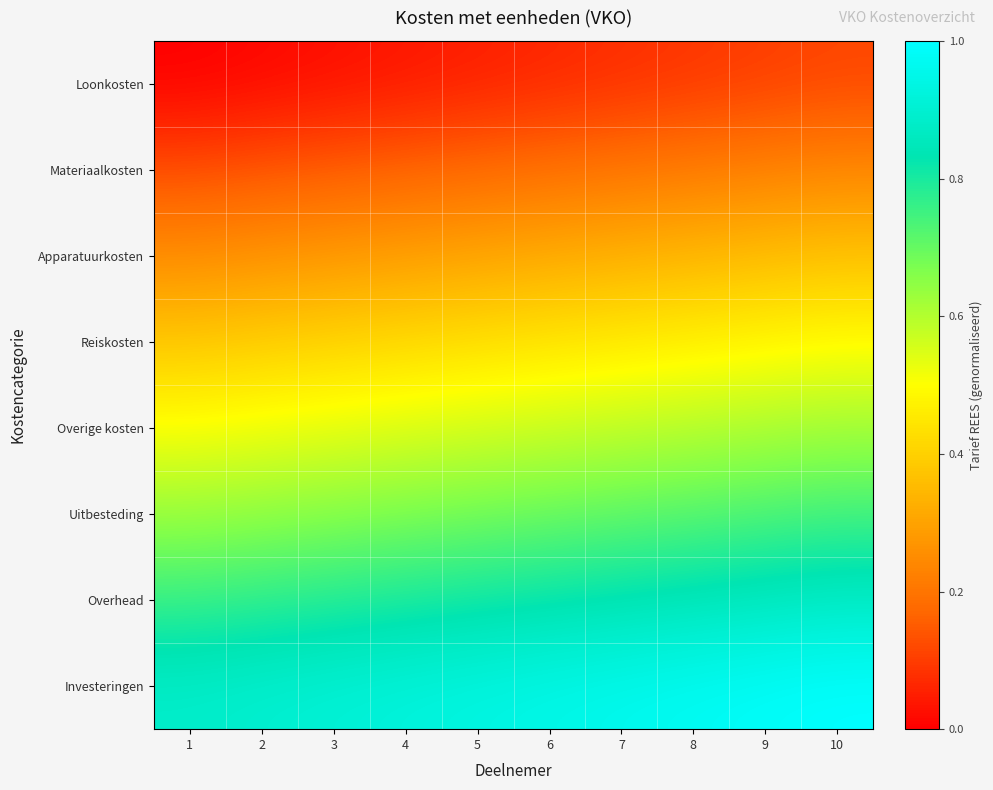

Which series has the largest total across all categories?

Investeringen